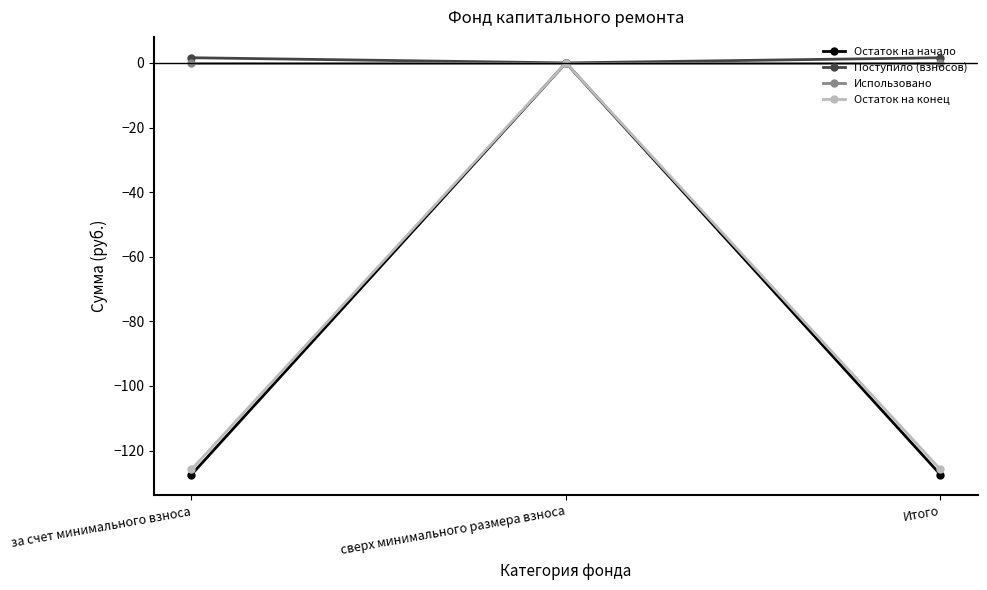

How many distinct data groups are displayed?

4